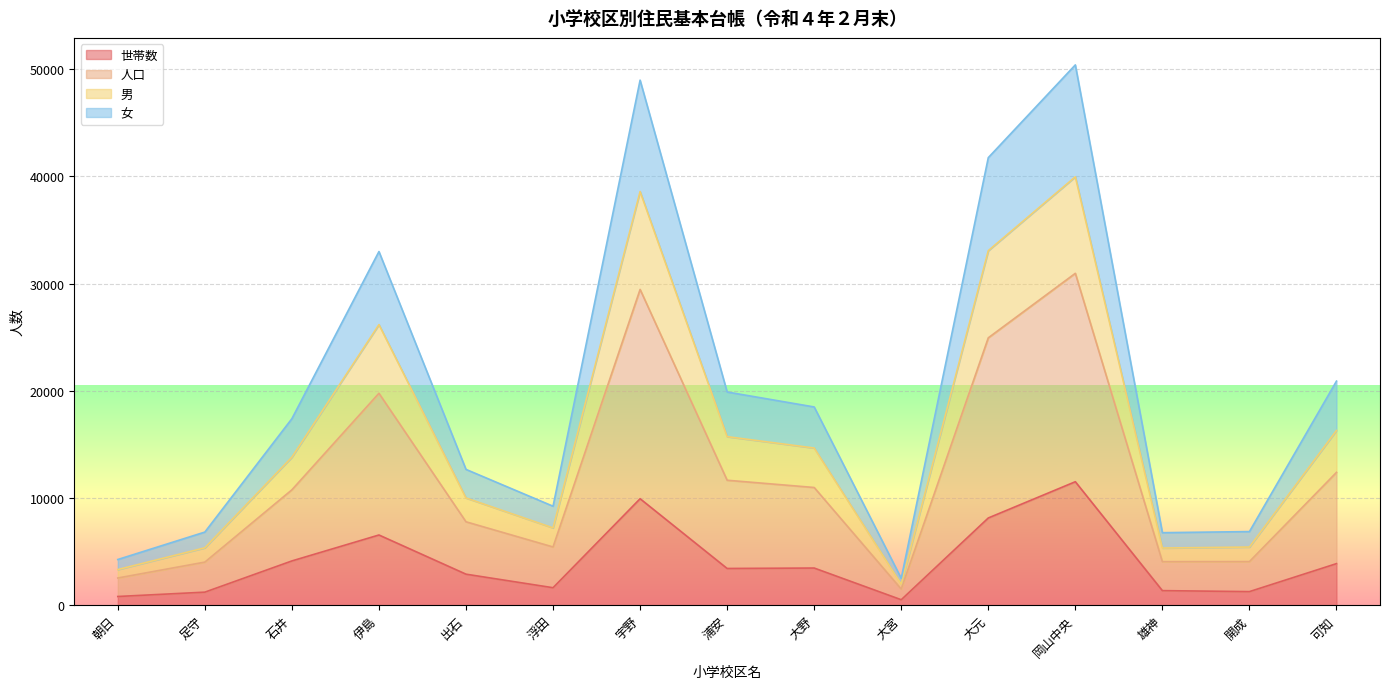

True or false: 世帯数 and 人口 intersect in this chart.

False